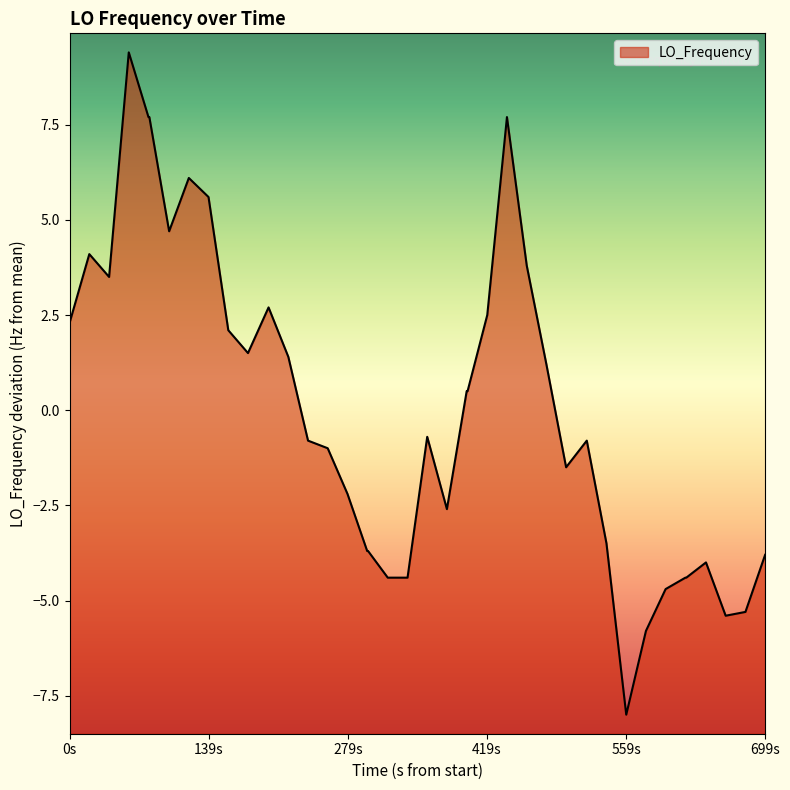

The chart shows a value of -6.3 at 1508785535.7. True or false?

False